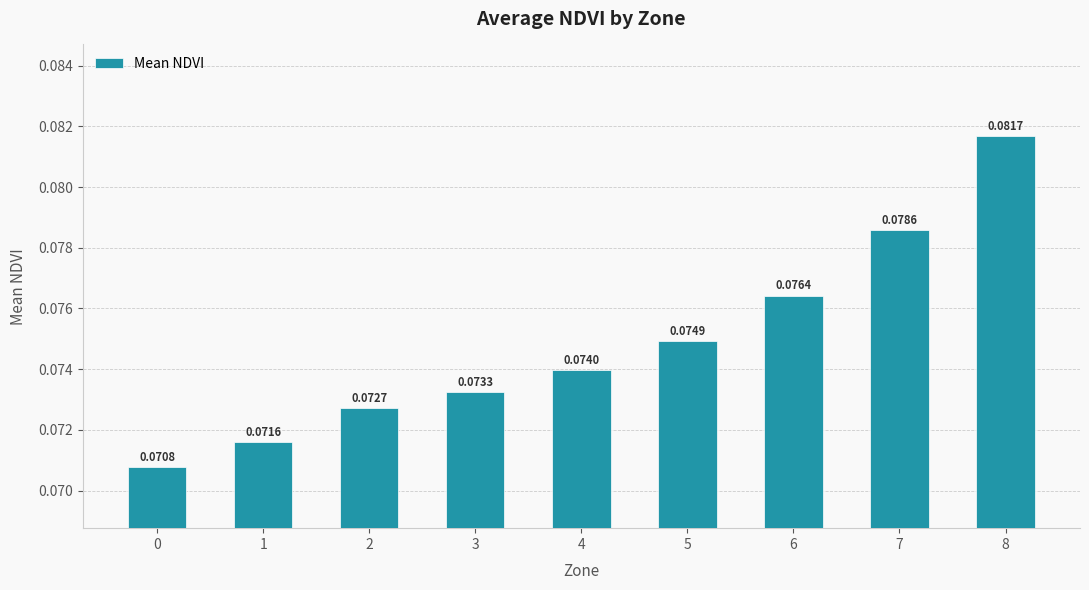

Between 5 and 8, which is larger?

8